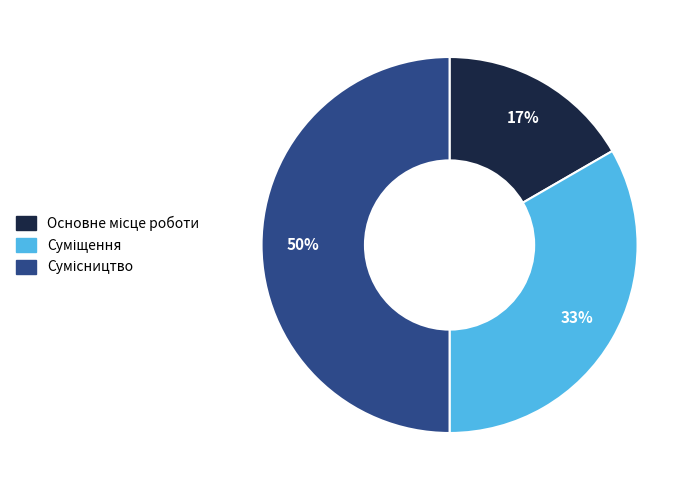

To the nearest percent, what is the average slice percentage?

33%